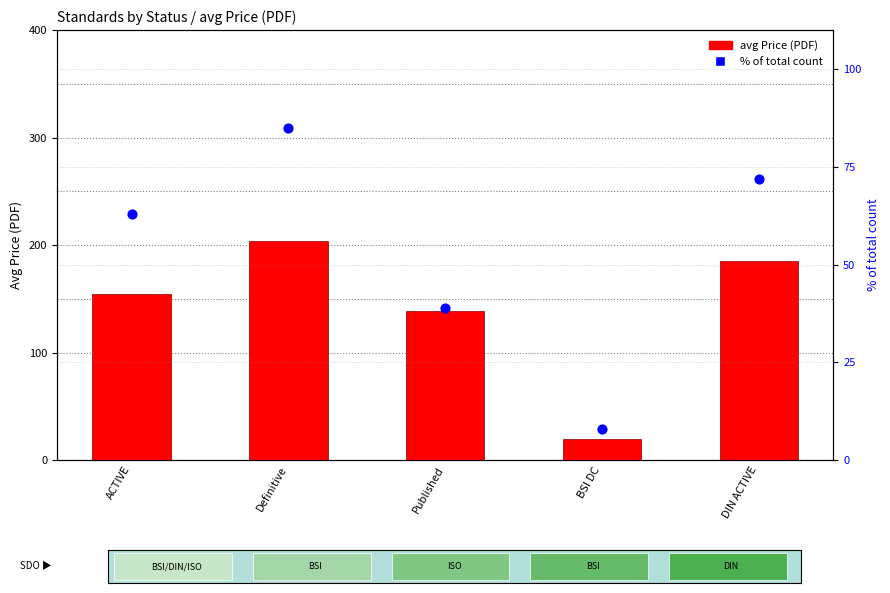

At how many categories does at least one series exceed 21?

4